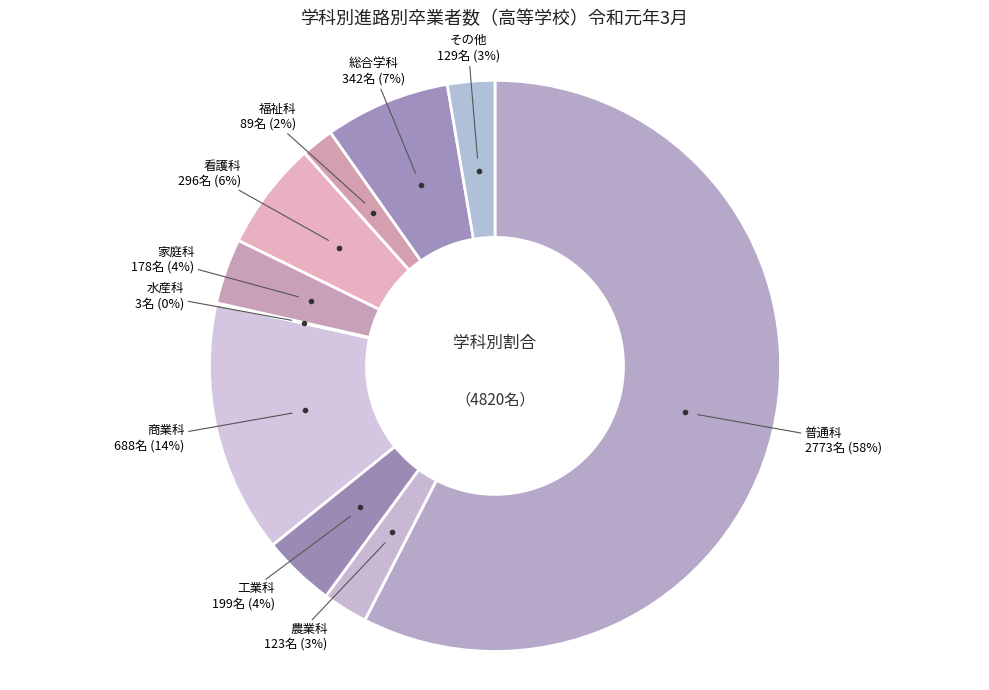

To the nearest percent, what is the average slice percentage?

10%